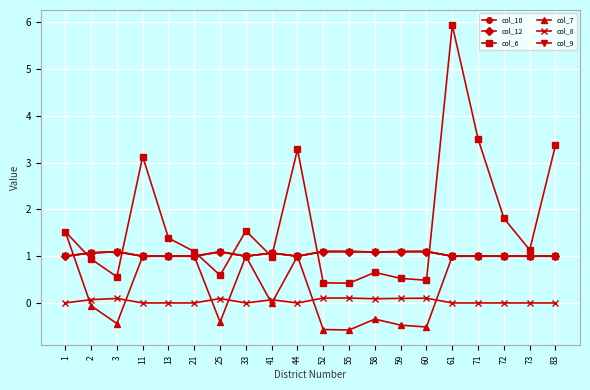

Reading right to left, list all the values displayed in this chart.

col_10: 83=1.0	73=1.0	72=1.0	71=1.0	61=1.0	60=1.1	59=1.1	58=1.1	55=1.1	52=1.1	44=1.0	41=1.1	33=1.0	25=1.1	21=1.0	13=1.0	11=1.0	3=1.1	2=1.1	1=1.0
col_12: 83=1.0	73=1.0	72=1.0	71=1.0	61=1.0	60=1.1	59=1.1	58=1.1	55=1.1	52=1.1	44=1.0	41=1.1	33=1.0	25=1.1	21=1.0	13=1.0	11=1.0	3=1.1	2=1.1	1=1.0
col_6: 83=3.4	73=1.1	72=1.8	71=3.5	61=5.9	60=0.5	59=0.5	58=0.7	55=0.4	52=0.4	44=3.3	41=1.0	33=1.5	25=0.6	21=1.1	13=1.4	11=3.1	3=0.6	2=0.9	1=1.5
col_7: 83=1.0	73=1.0	72=1.0	71=1.0	61=1.0	60=-0.5	59=-0.5	58=-0.3	55=-0.6	52=-0.6	44=1.0	41=-0.0	33=1.0	25=-0.4	21=1.0	13=1.0	11=1.0	3=-0.4	2=-0.1	1=1.5
col_8: 83=0.0	73=0.0	72=0.0	71=0.0	61=0.0	60=0.1	59=0.1	58=0.1	55=0.1	52=0.1	44=0.0	41=0.1	33=0.0	25=0.1	21=0.0	13=0.0	11=0.0	3=0.1	2=0.1	1=0.0
col_9: 83=1.0	73=1.0	72=1.0	71=1.0	61=1.0	60=1.1	59=1.1	58=1.1	55=1.1	52=1.1	44=1.0	41=1.1	33=1.0	25=1.1	21=1.0	13=1.0	11=1.0	3=1.1	2=1.1	1=1.0